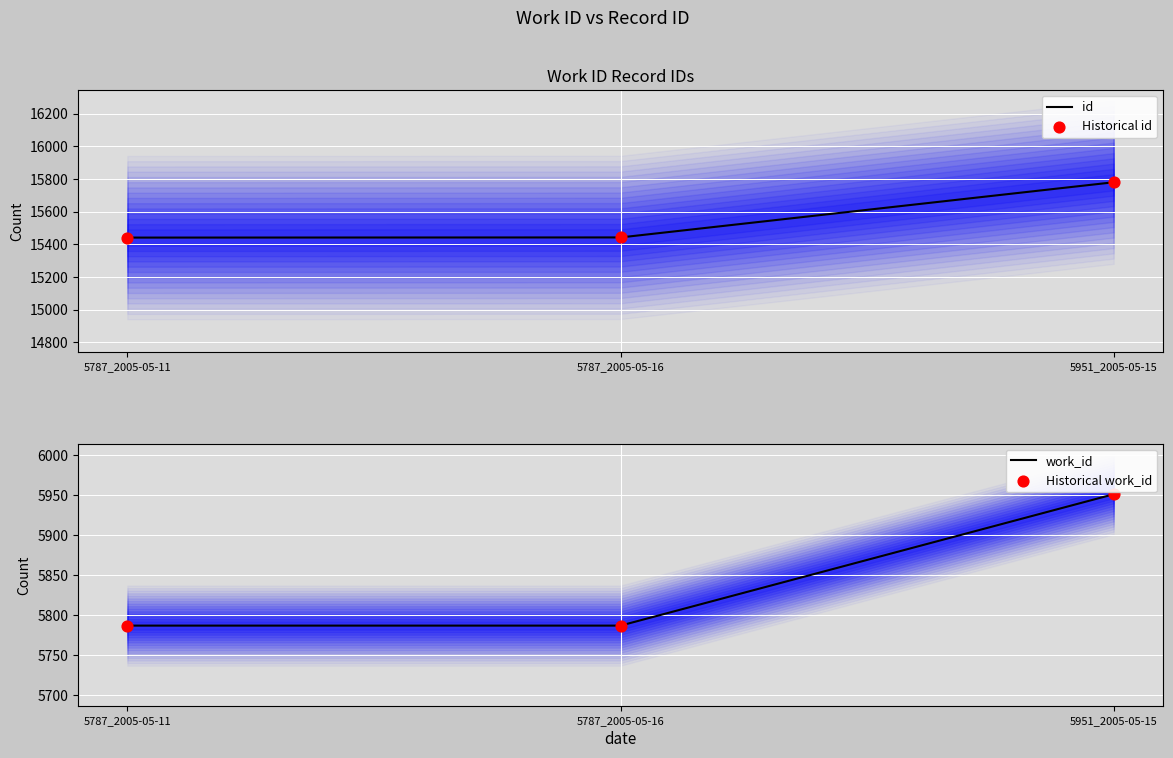

Which series has the largest total across all categories?

id